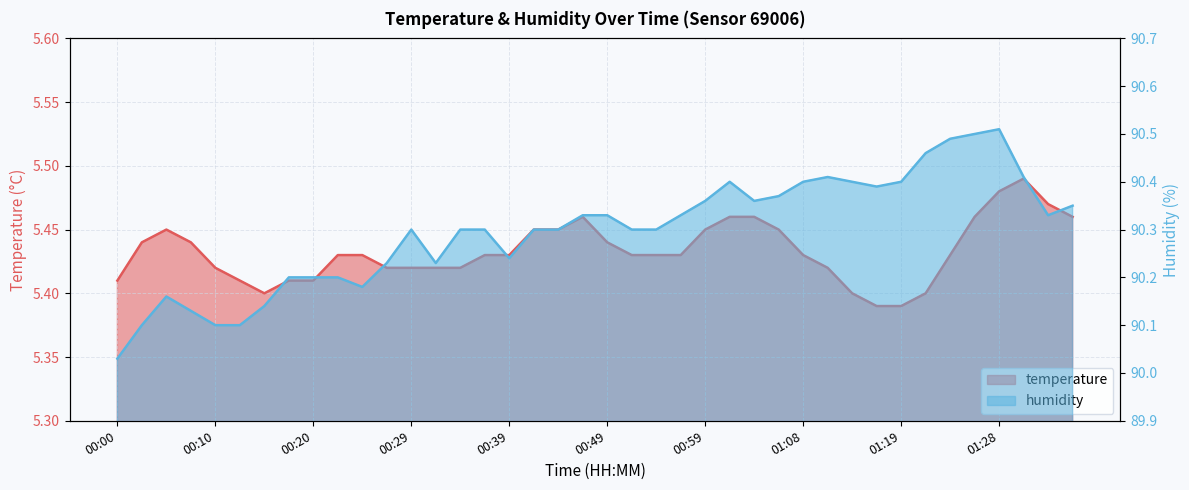

True or false: temperature has a value of 5.4 at 00:29.

True